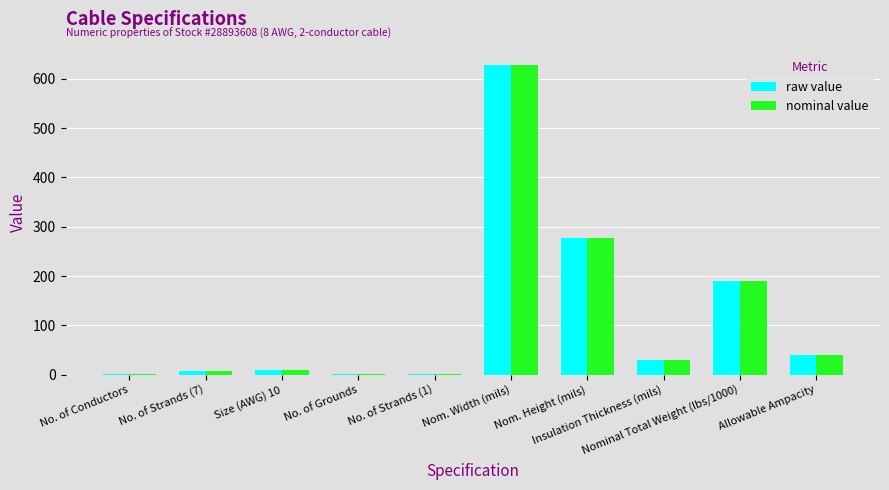

What is the sum of all nominal value values?

1187